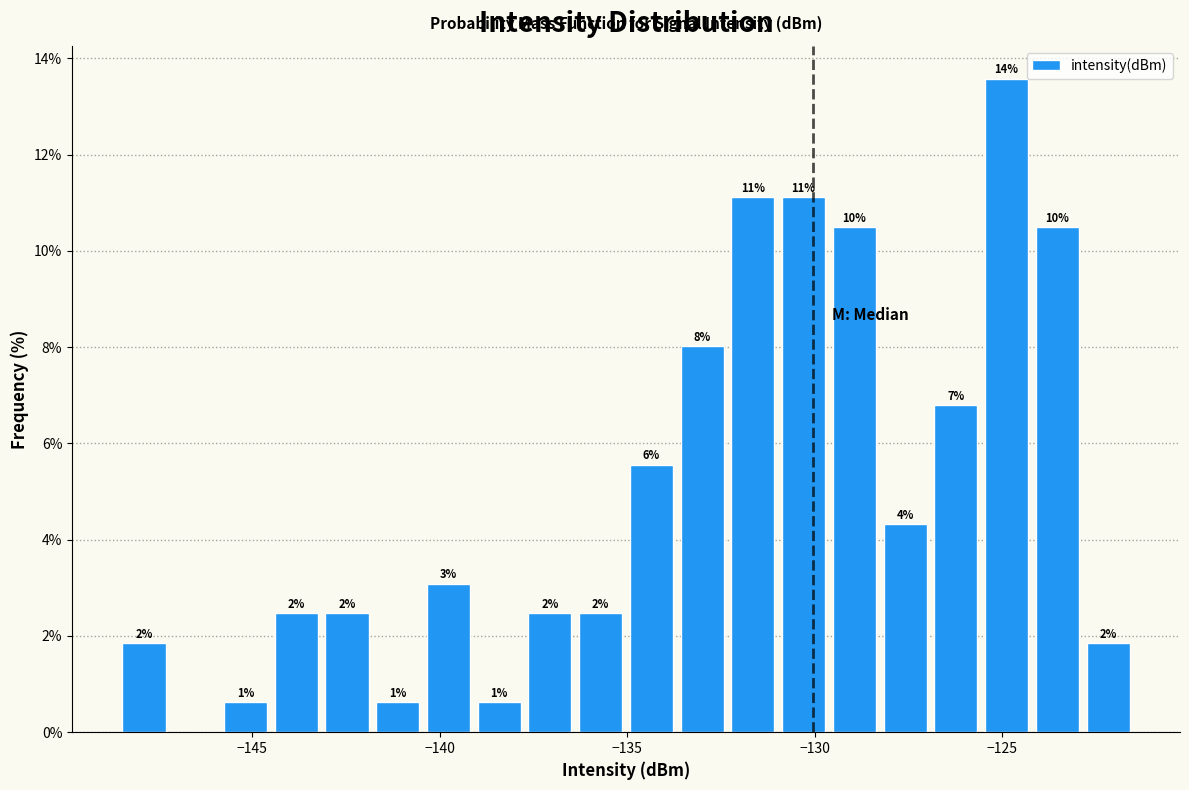

Read against the x-axis, roughly where is the centre of the tallest bar?

-125.0